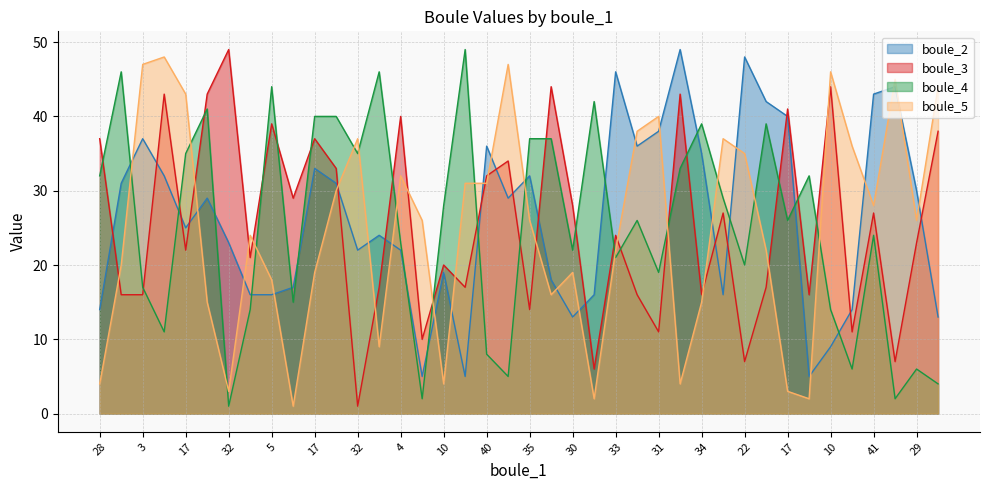

At which label does boule_4 first exceed 26?

28